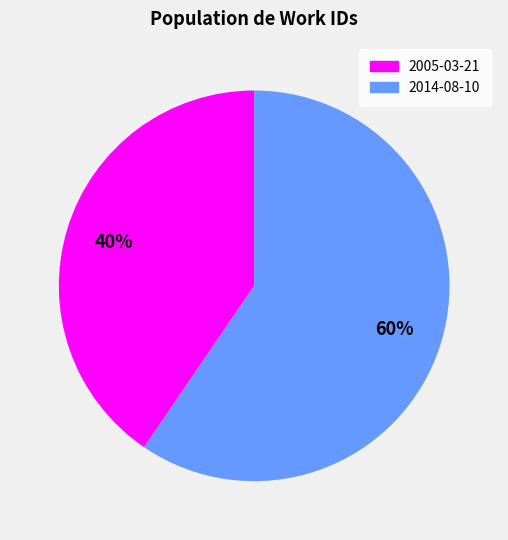

Which slice is the smallest?

2005-03-21